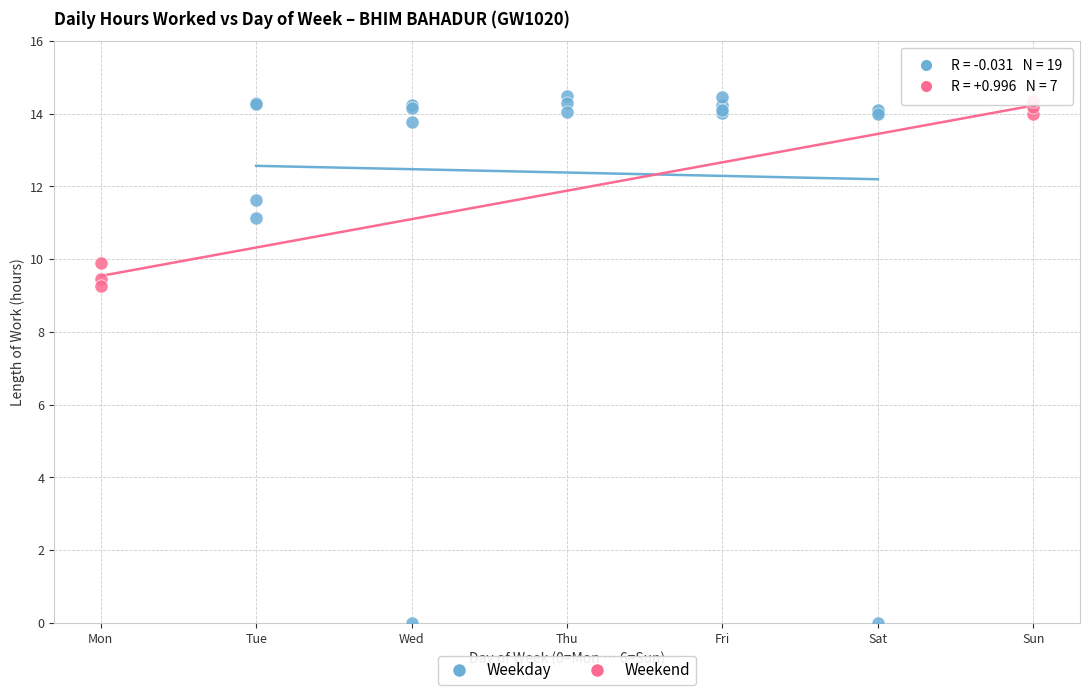

Which series has the widest spread of Y values?

Weekday